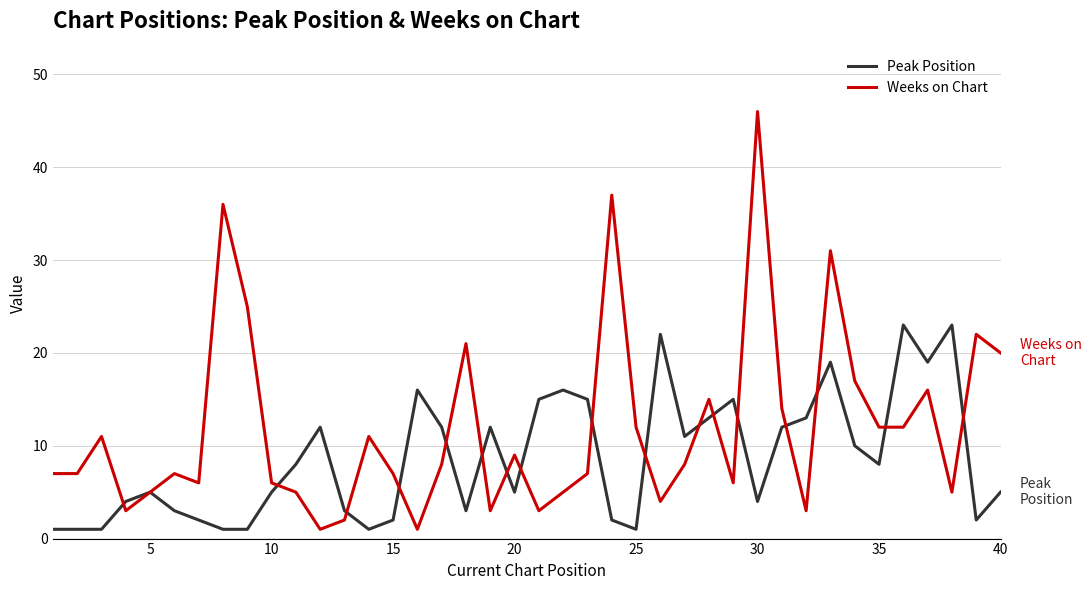

How many interior local peaks does the Weeks on Chart series have?

12